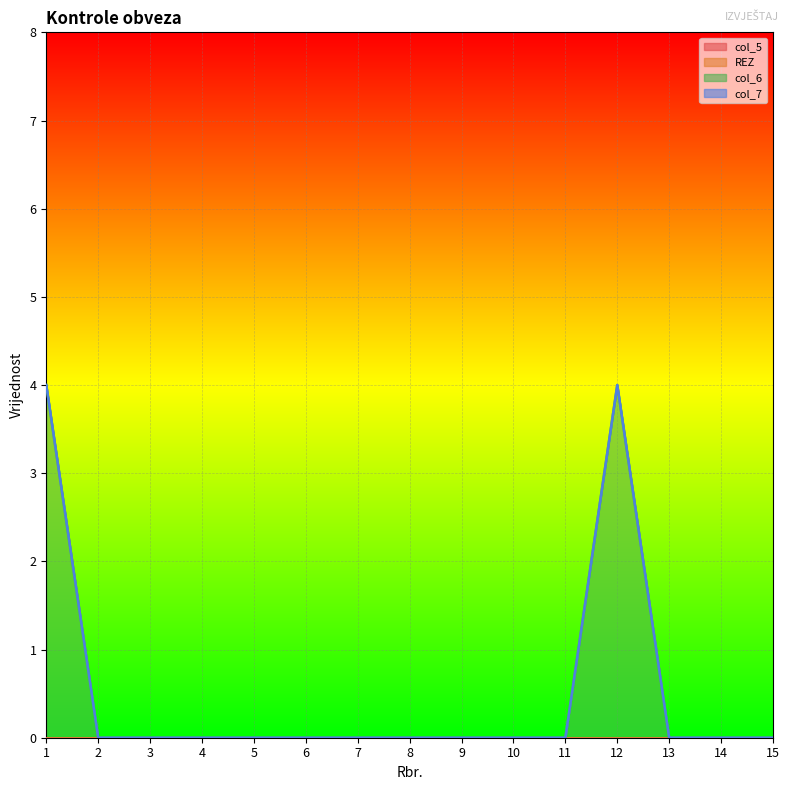

Which series has the largest total across all categories?

col_6